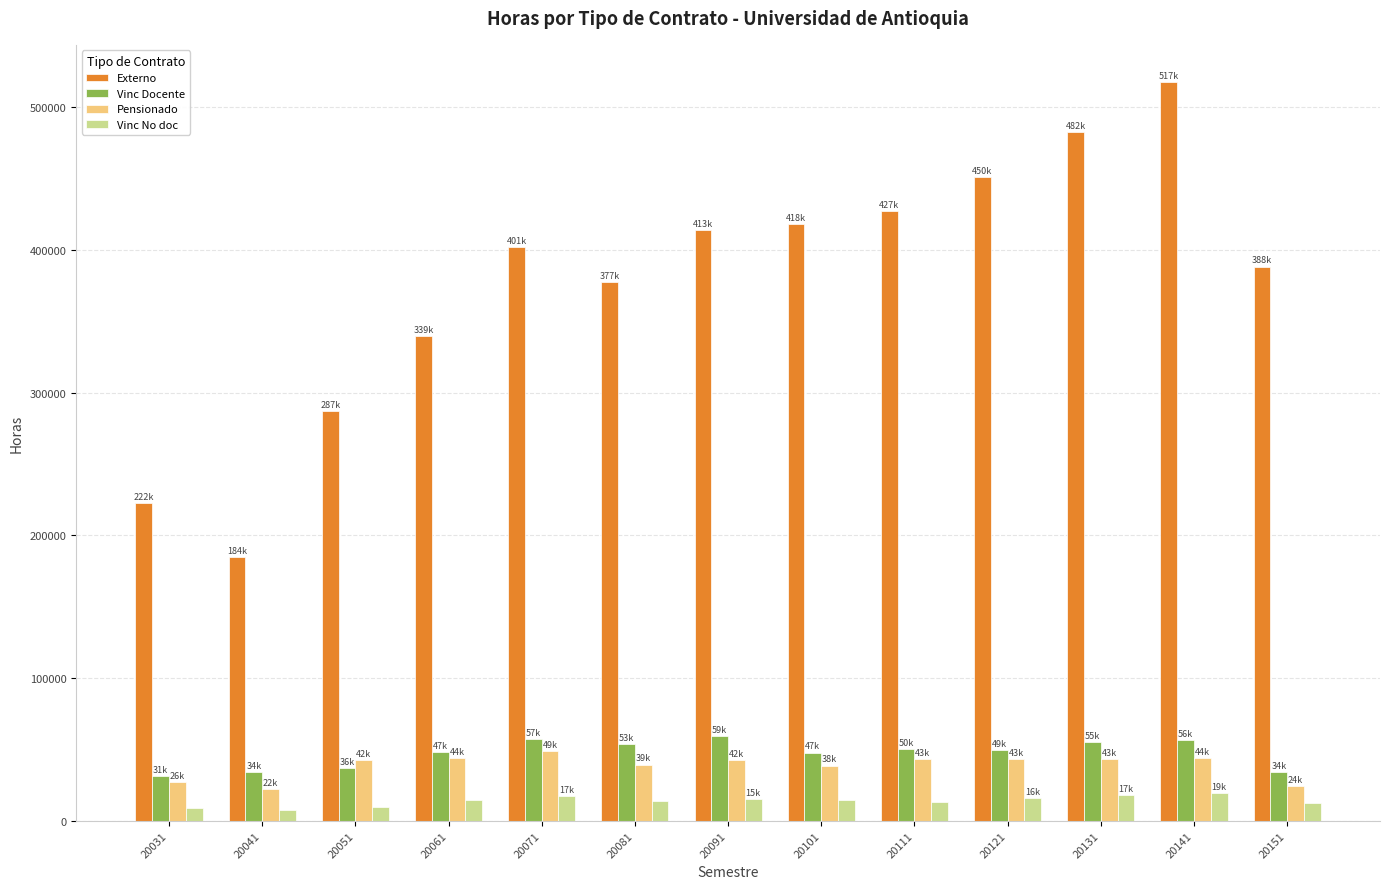

What is the difference between the Externo values at 20101 and 20111?

9257